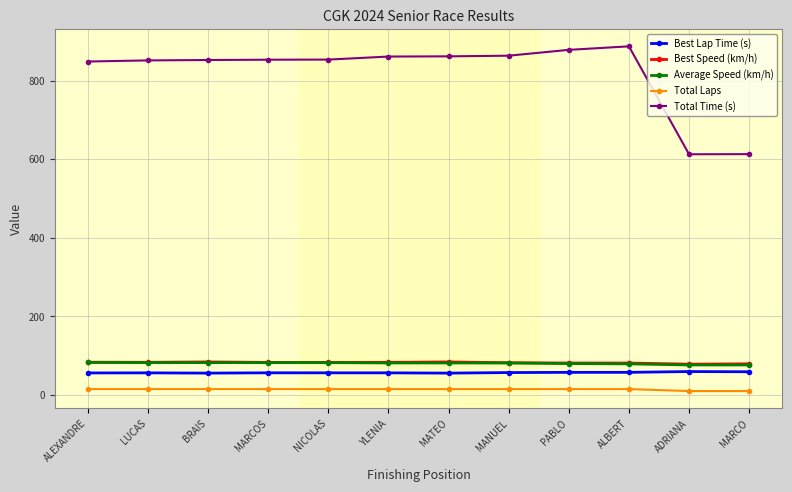

Count the number of data series in this chart.

5